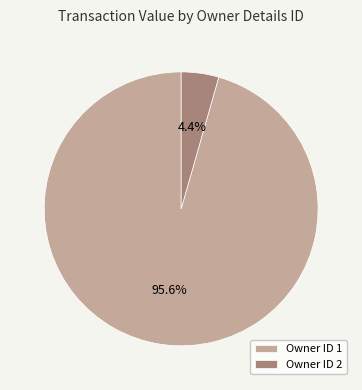

Rank the categories by value from lowest to highest.

Owner ID 2, Owner ID 1